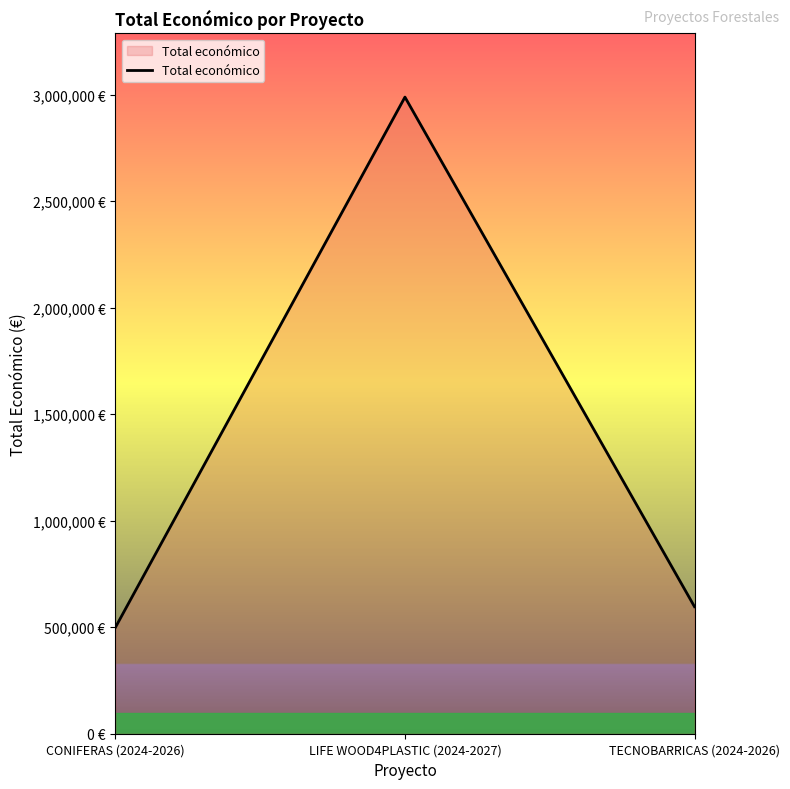

The chart shows a value of 499059 at CONIFERAS (2024-2026). True or false?

True